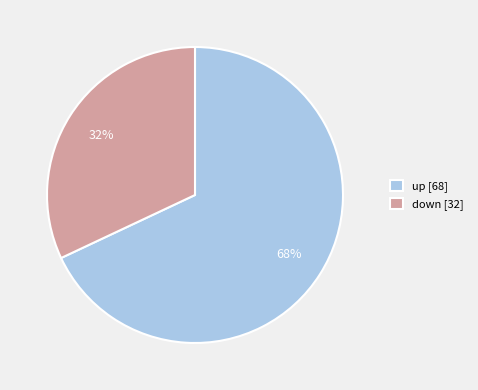

Combined, do up and down account for over 50%?

Yes